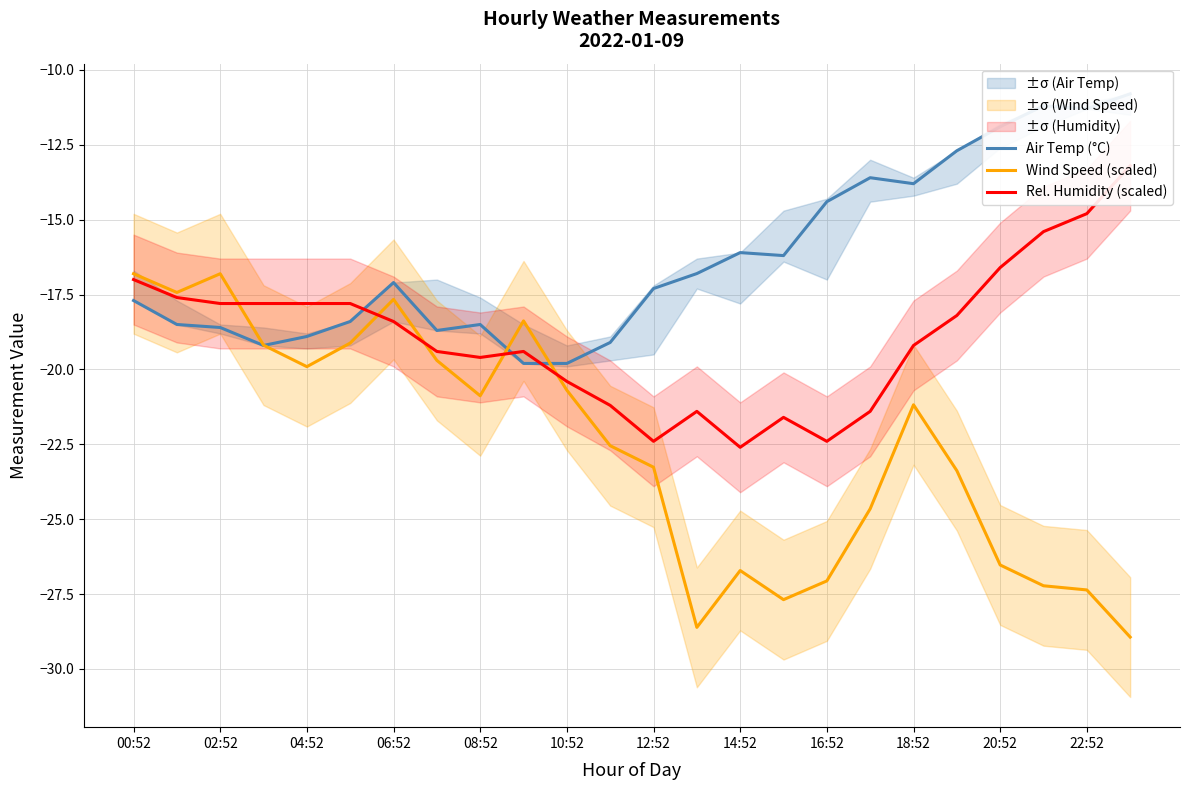

Is it true that Wind Speed (scaled) equals -20.9 at 08:52?

True